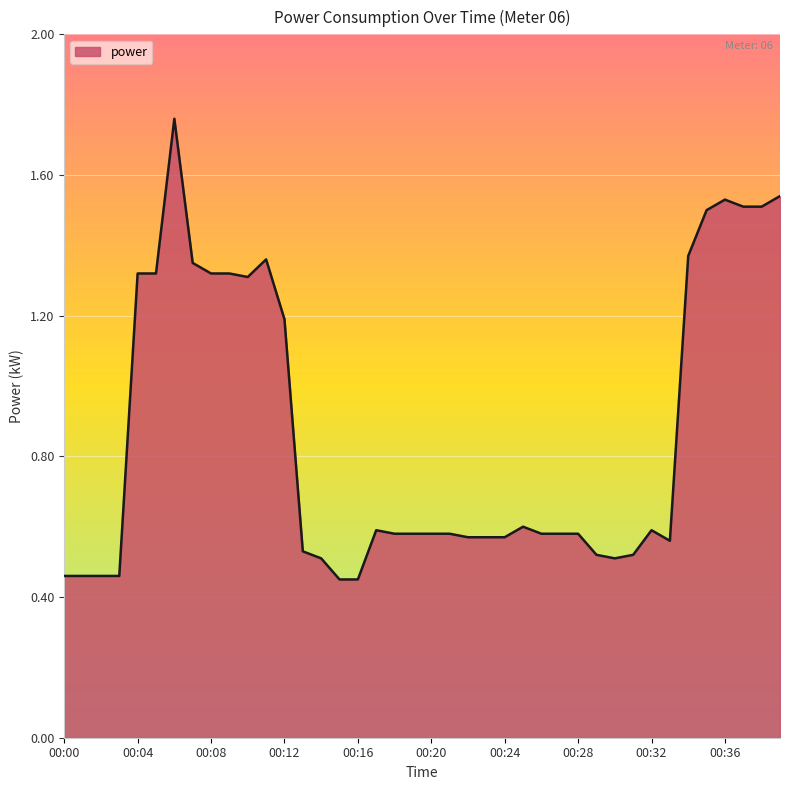

At which category does the chart reach its minimum across all series?

00:15